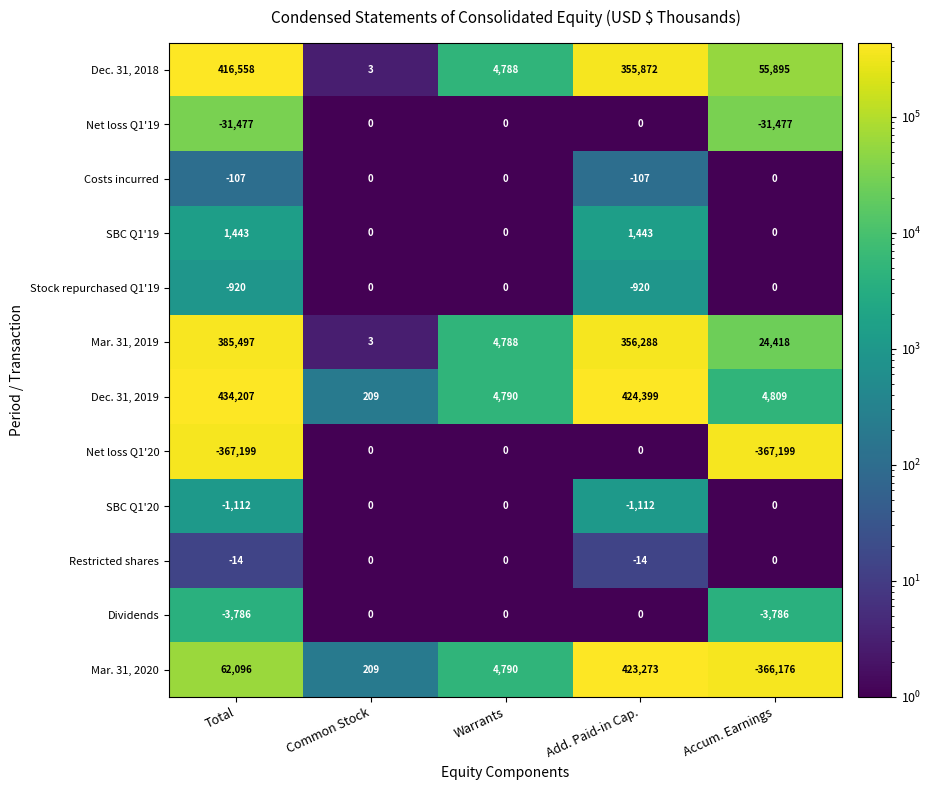

What is the difference between the second highest and second lowest values in the Stock repurchased Q1'19 series?

920